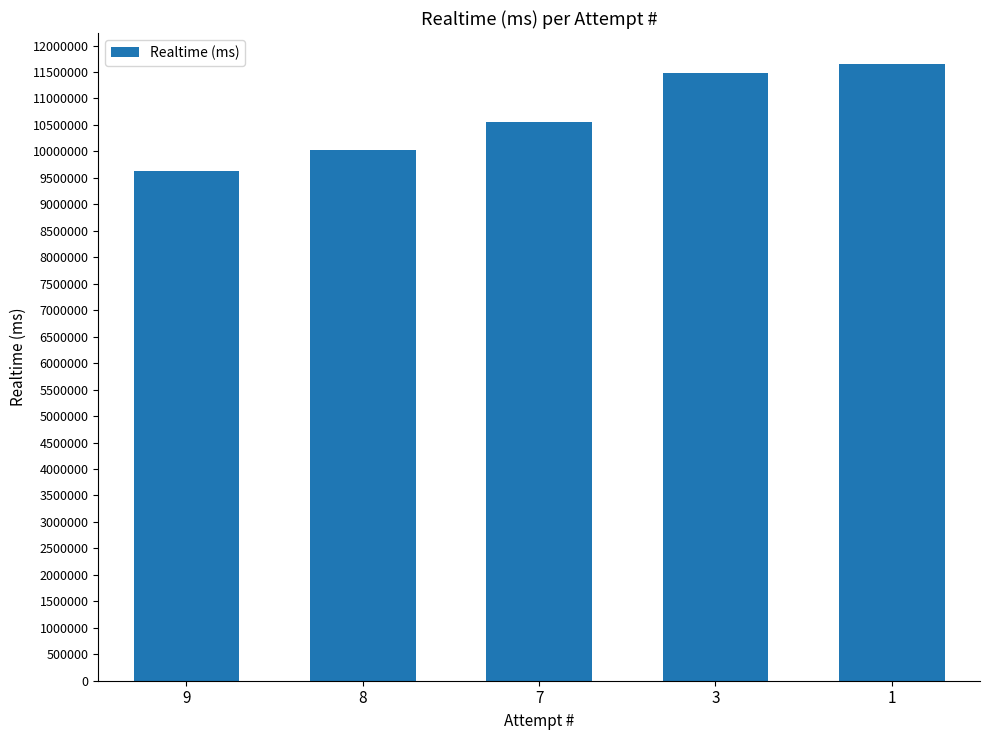

What is the change in value from 7 to 1?

+1102109